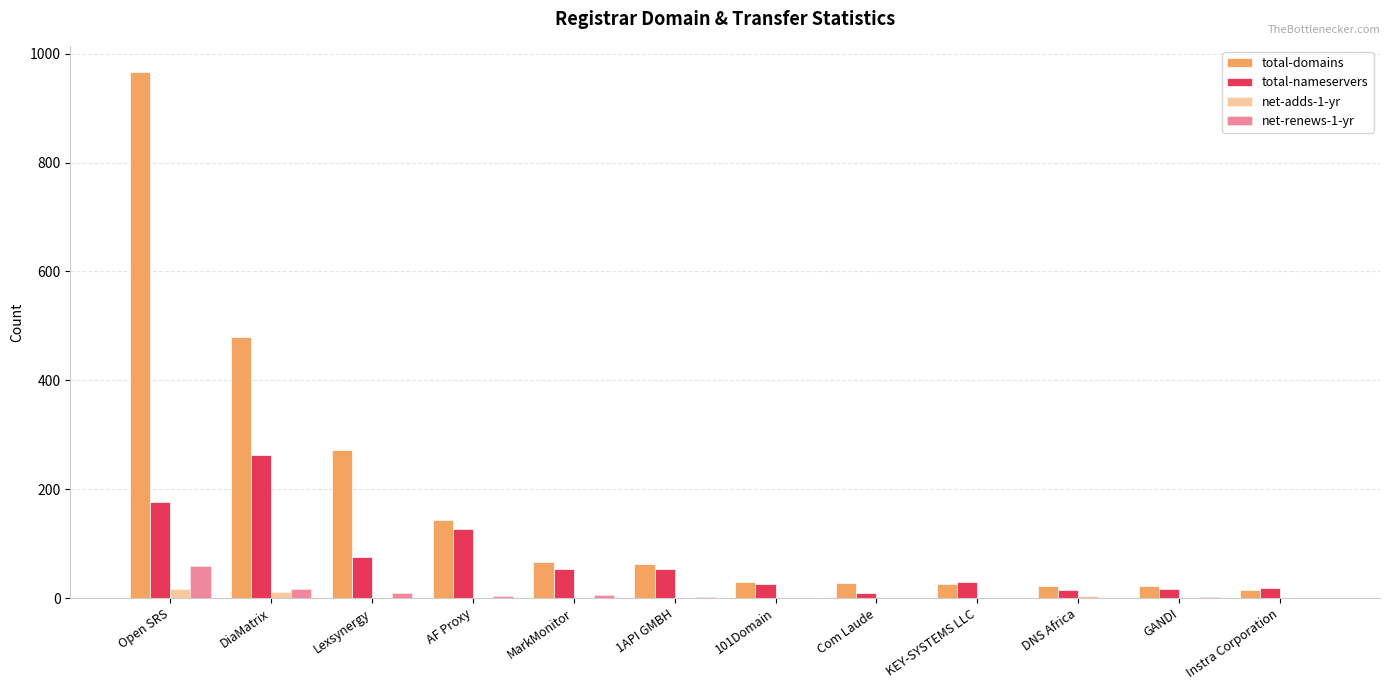

Count the number of data series in this chart.

4